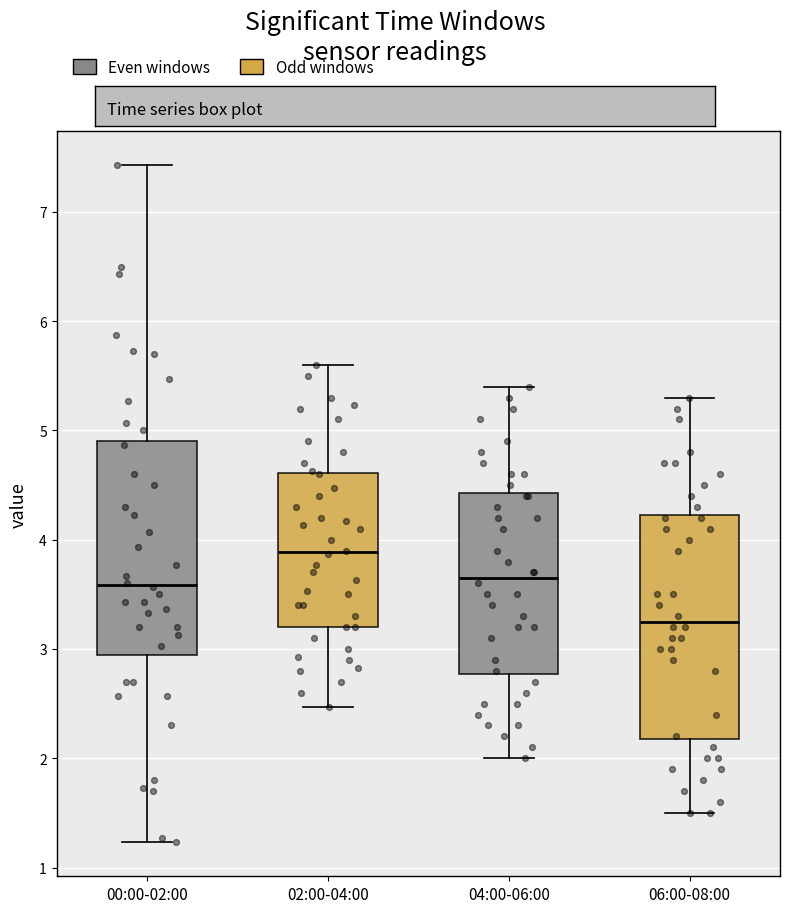

Which box has the highest median line?

02:00-04:00